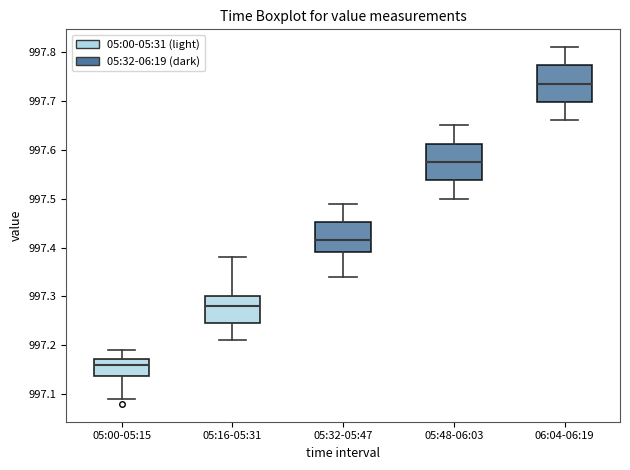

Which box has the highest median line?

06:04-06:19